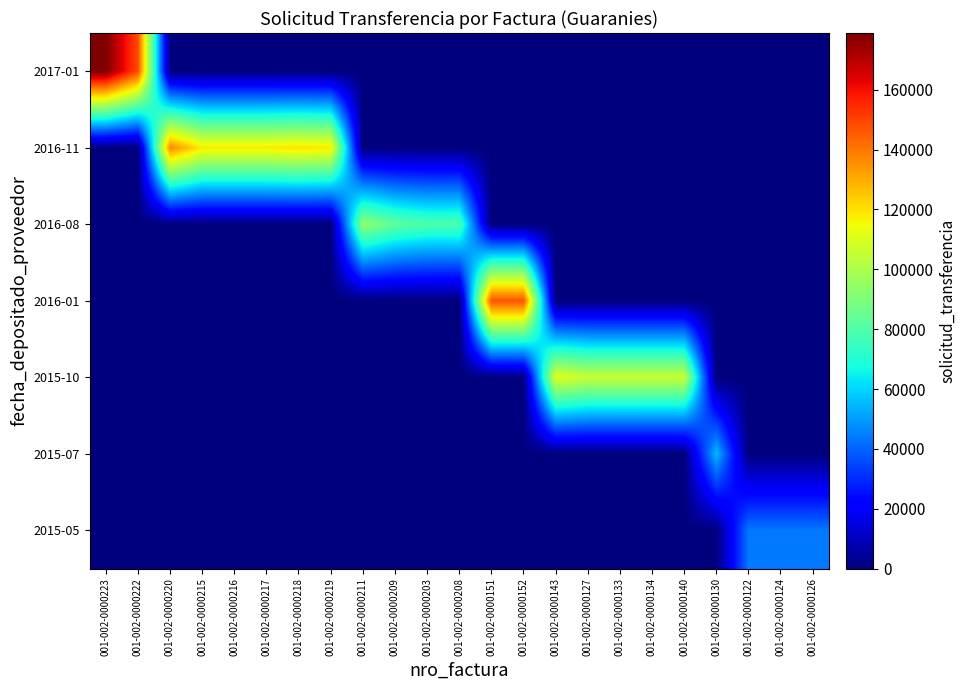

At how many categories does at least one series exceed 176181?

1